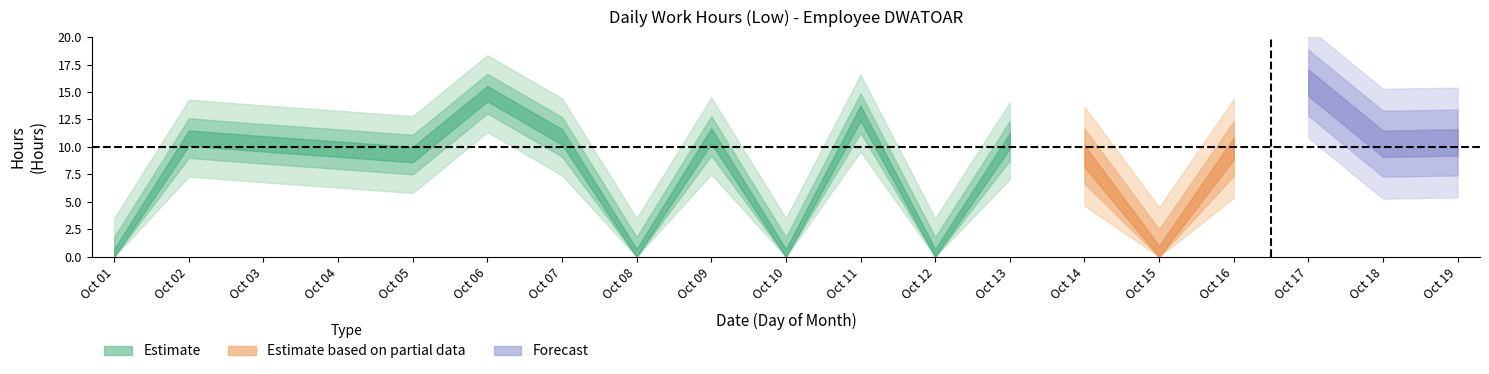

What is the average value?

8.2